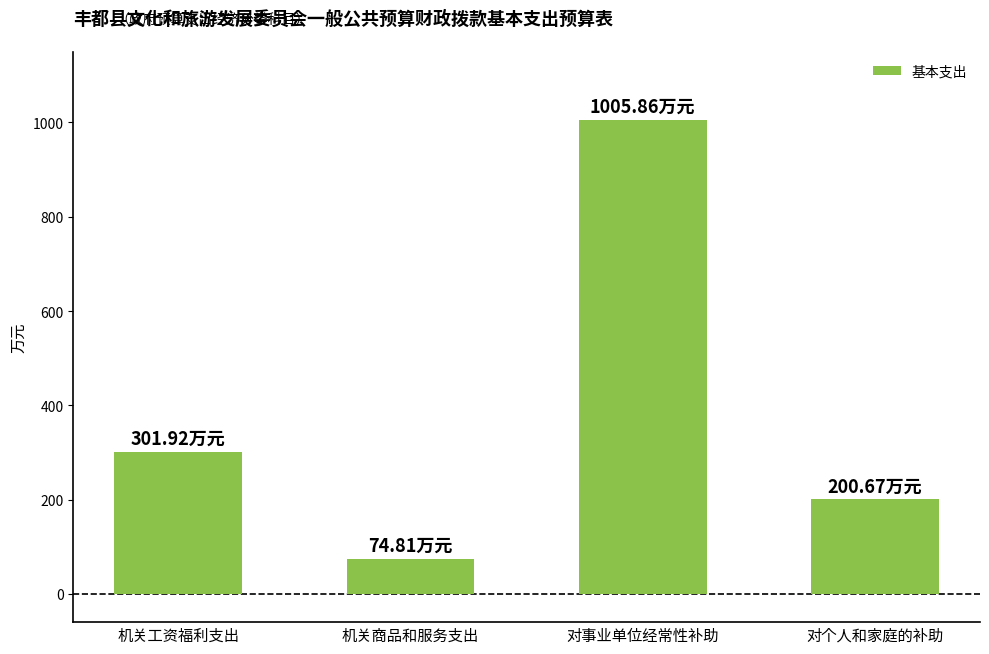

The chart shows a value of 1005.9 at 对事业单位经常性补助. True or false?

True